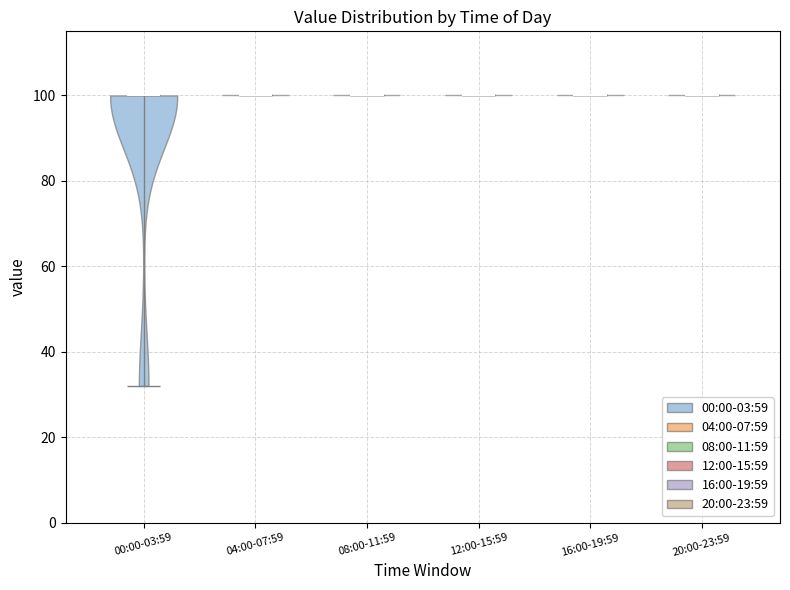

Reading left to right, read every violin against the y-axis: where its median line is, and the lowest and highest points it reaches. The values are not printed on the chart, so give them approximately, as read against the axis.

00:00-03:59: median line 100, lowest point 32, highest point 100
04:00-07:59: median line 100, lowest point 100, highest point 100
08:00-11:59: median line 100, lowest point 100, highest point 100
12:00-15:59: median line 100, lowest point 100, highest point 100
16:00-19:59: median line 100, lowest point 100, highest point 100
20:00-23:59: median line 100, lowest point 100, highest point 100